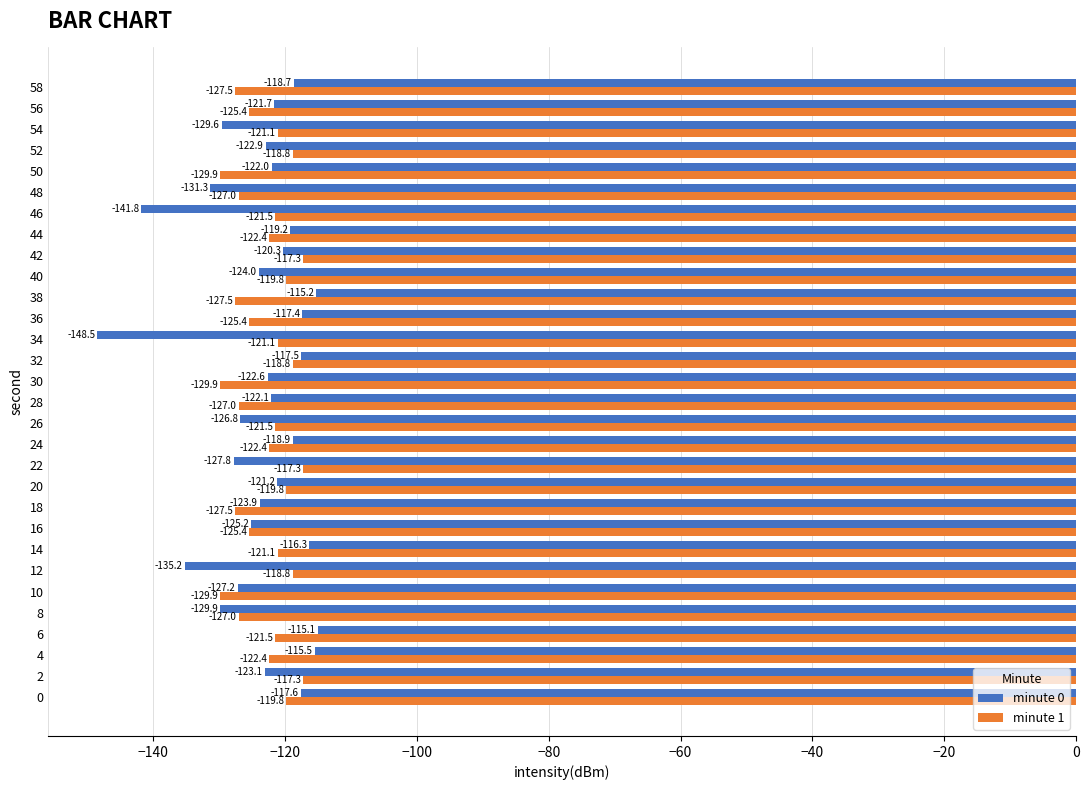

What are all the series names shown in the legend?

minute 0, minute 1